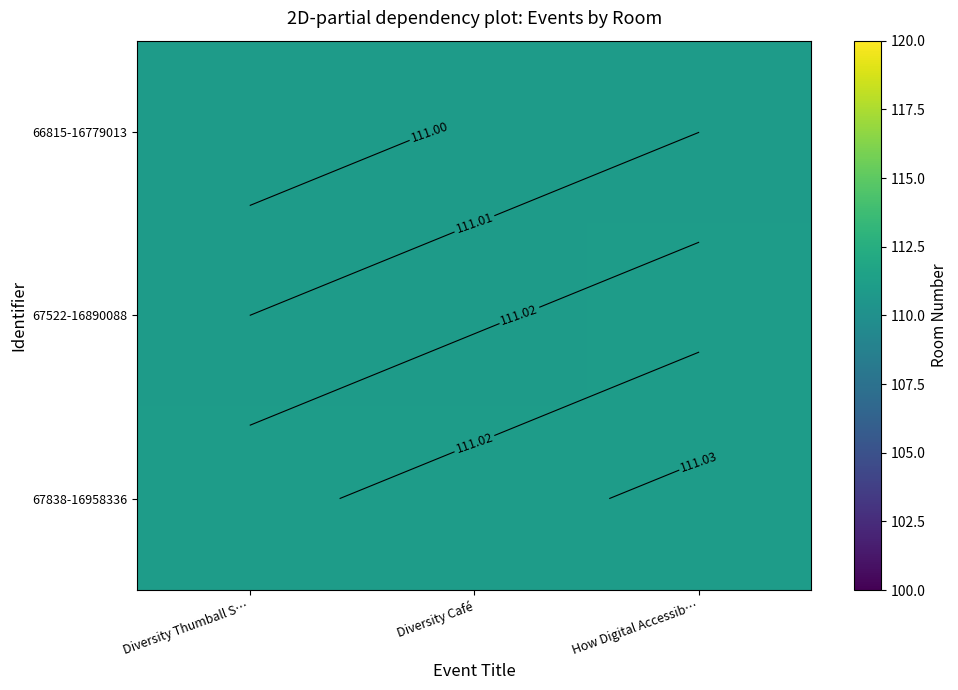

Rank the categories by 67838-16958336 value from lowest to highest.

Diversity Thumball S…, Diversity Café, How Digital Accessib…